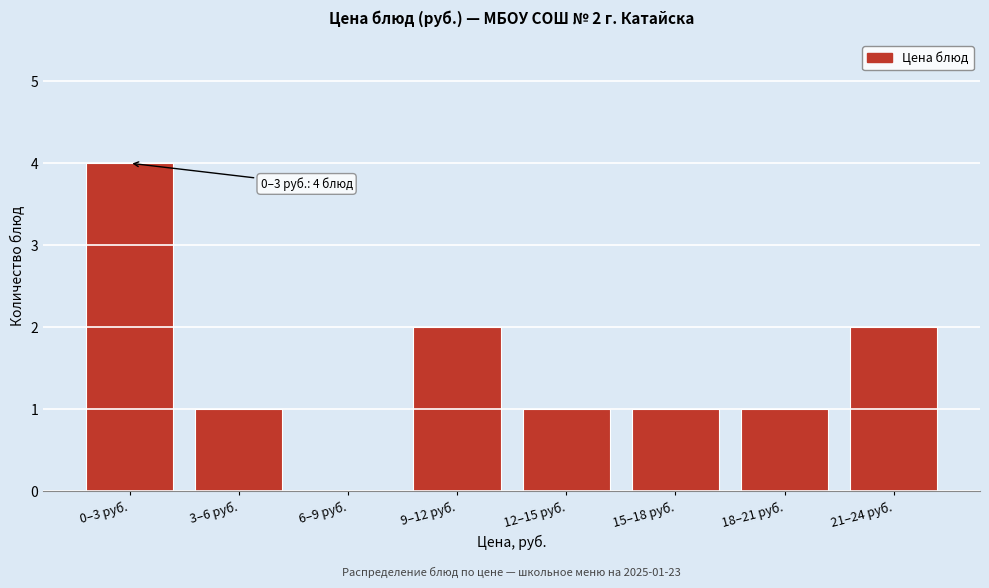

Reading left to right, transcribe all the data shown in this chart.

0–3 руб.=4	3–6 руб.=1	6–9 руб.=0	9–12 руб.=2	12–15 руб.=1	15–18 руб.=1	18–21 руб.=1	21–24 руб.=2